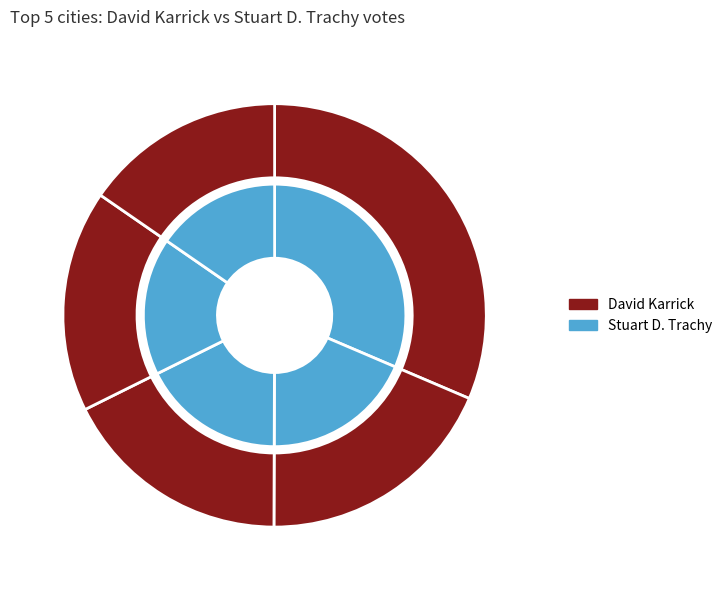

Is Warner the majority of the pie?

No